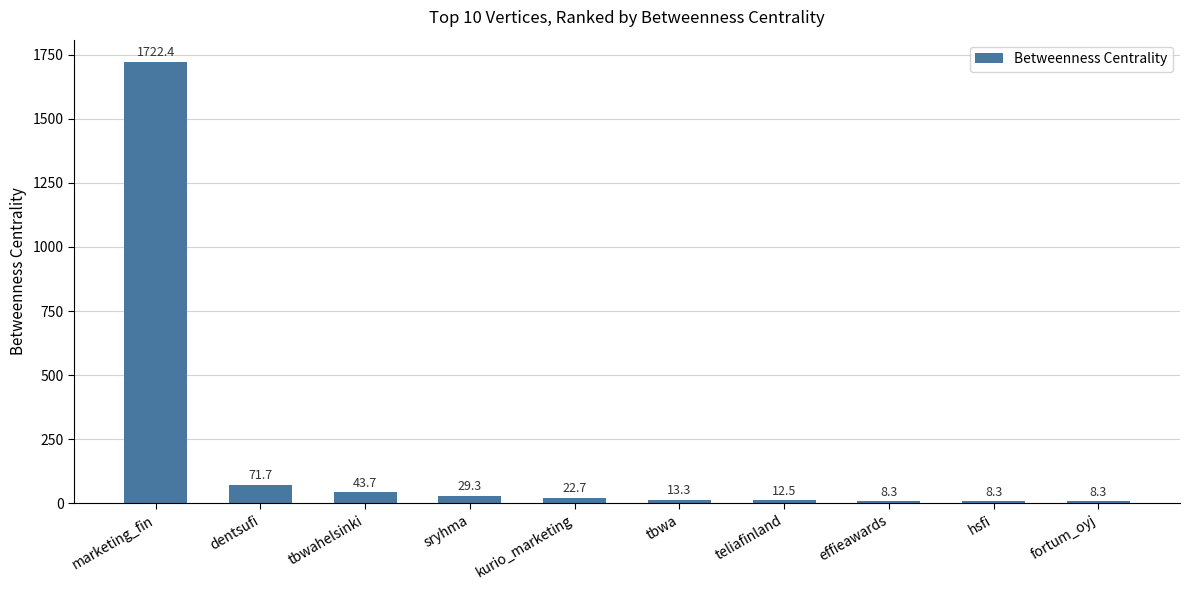

What is the sum of all values?

1940.4